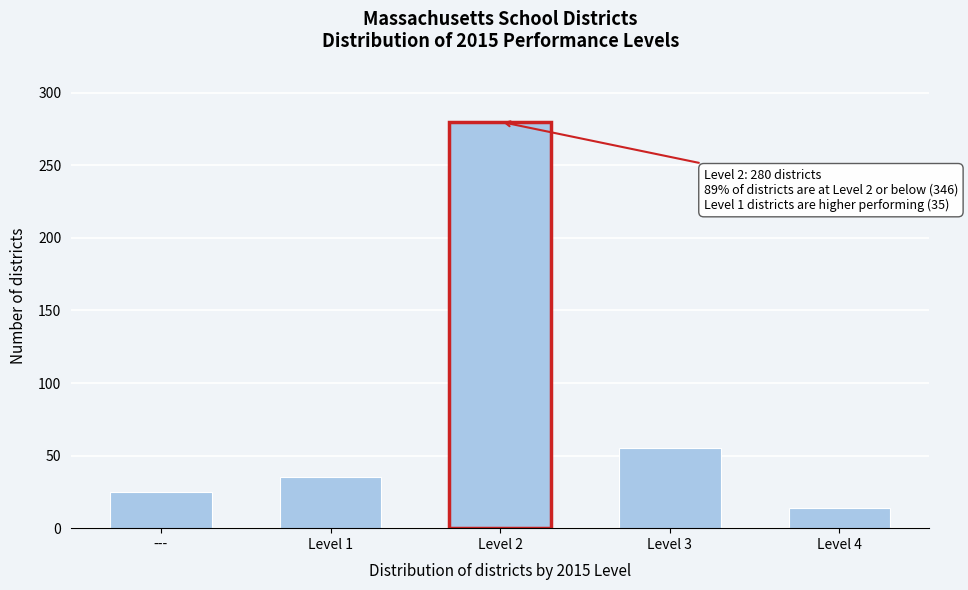

Reading right to left, list all the values displayed in this chart.

14	55	280	35	25